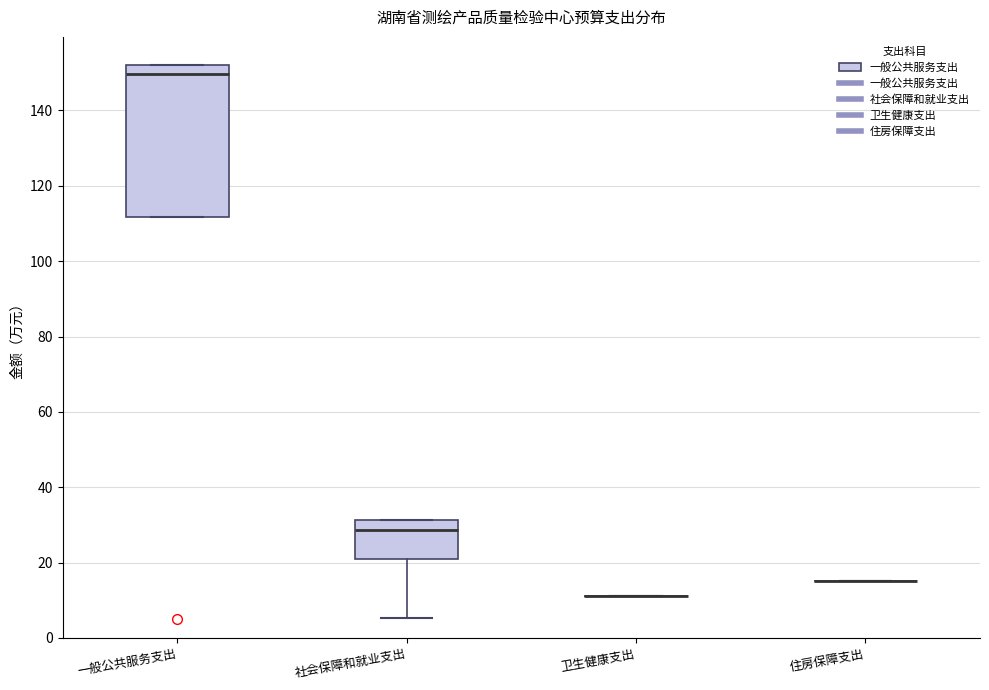

Reading left to right, read every box against the y-axis: the position of its median line, the range the box covers, and the ends of its whiskers. The values are not printed on the chart, so give them approximately, as read against the axis.

一般公共服务支出: median 150, box 112 to 152, whiskers 112 to 152
社会保障和就业支出: median 28, box 20 to 32, whiskers 6 to 32
卫生健康支出: box collapsed to a line at 12, whiskers 12 to 12
住房保障支出: box collapsed to a line at 16, whiskers 16 to 16